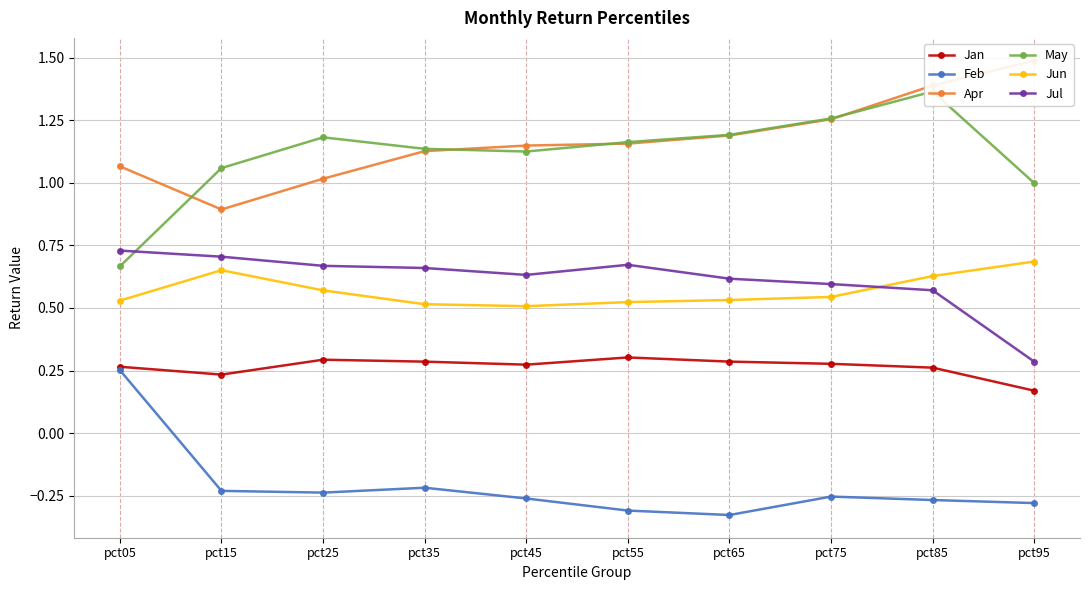

At pct35, list the series in order from smallest to largest.

Feb, Jan, Jun, Jul, Apr, May